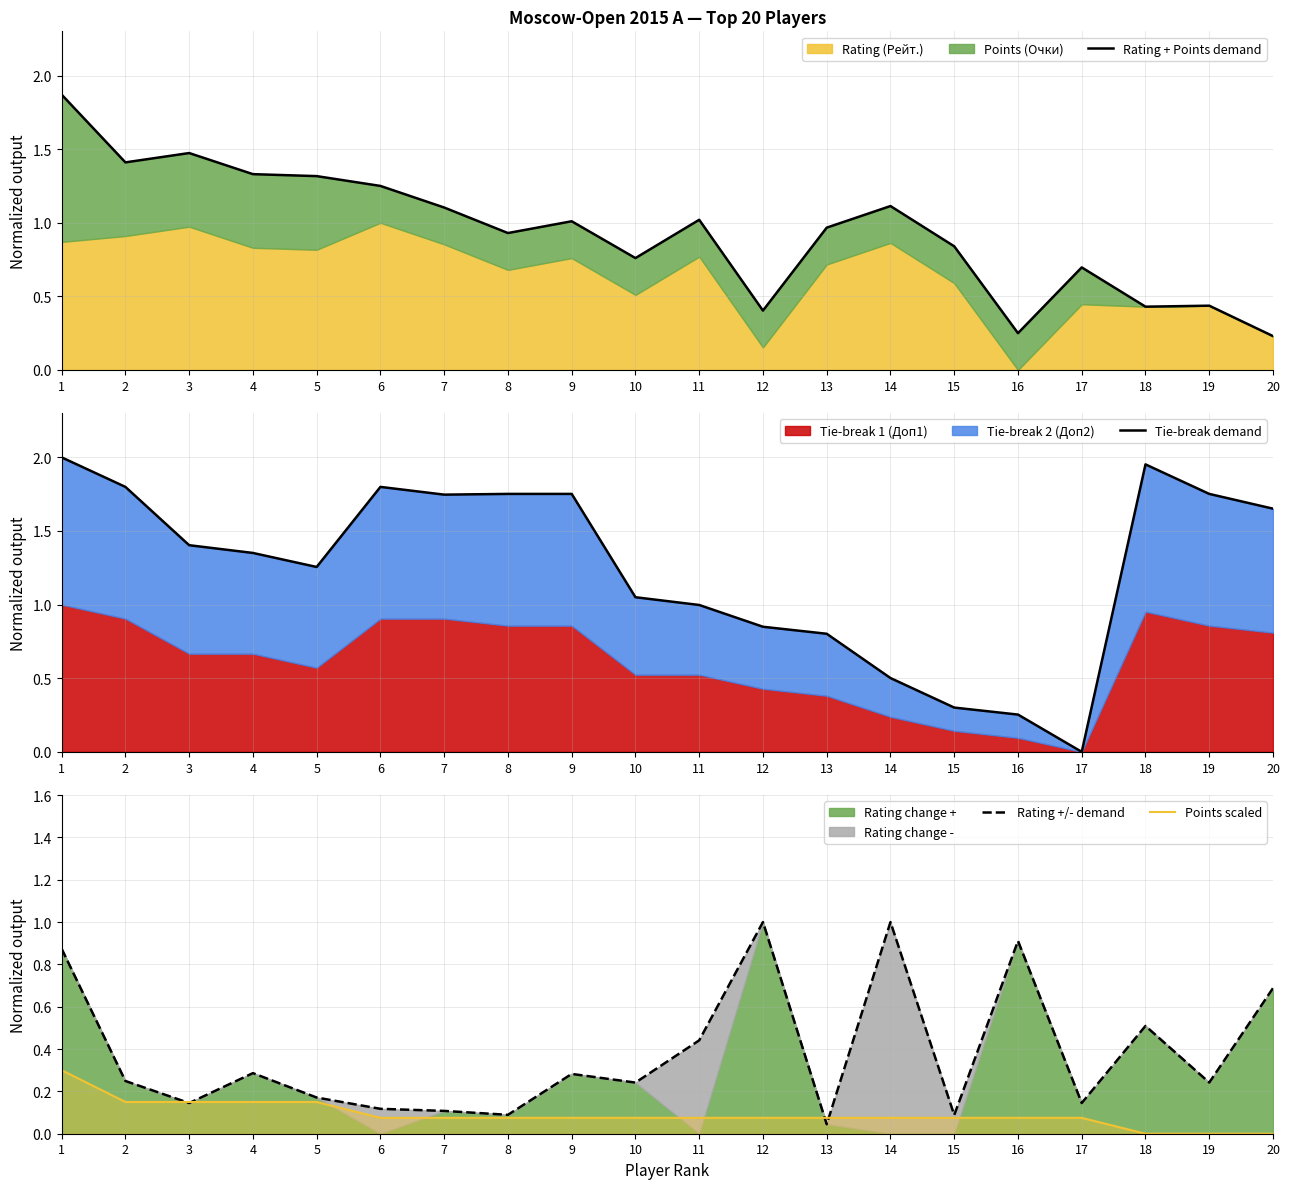

How many interior local peaks does the Rating + Points demand series have?

6